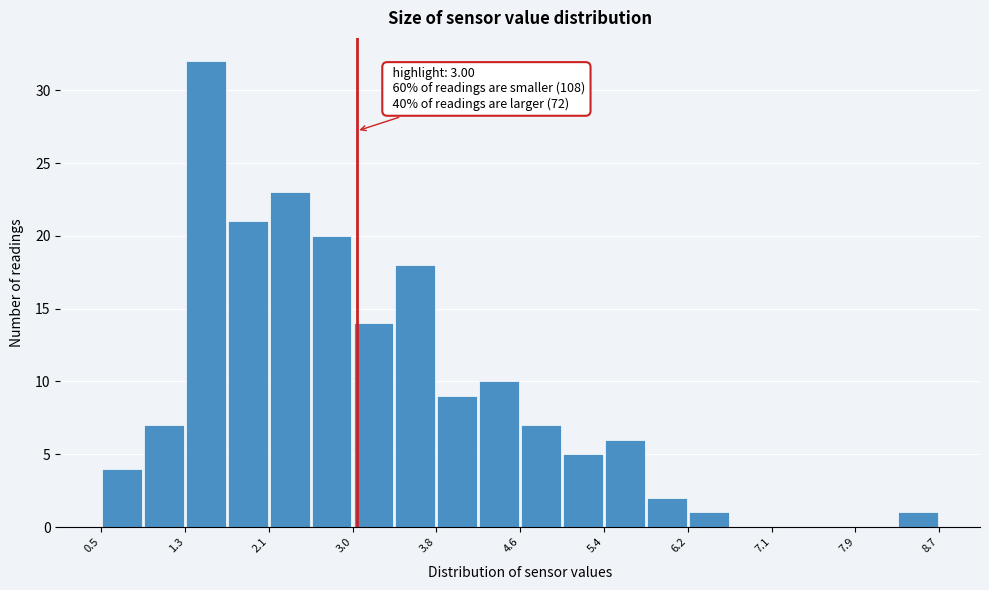

Which range on the x-axis has the tallest bar?

1.32 to 1.73